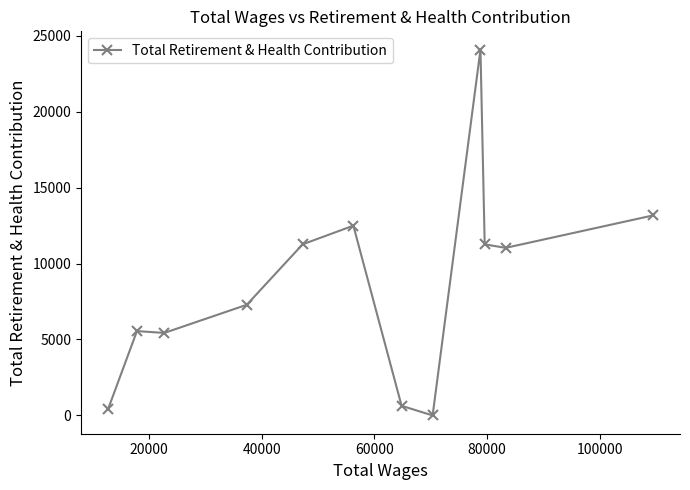

What is the value of the 9th point from the left?

24087